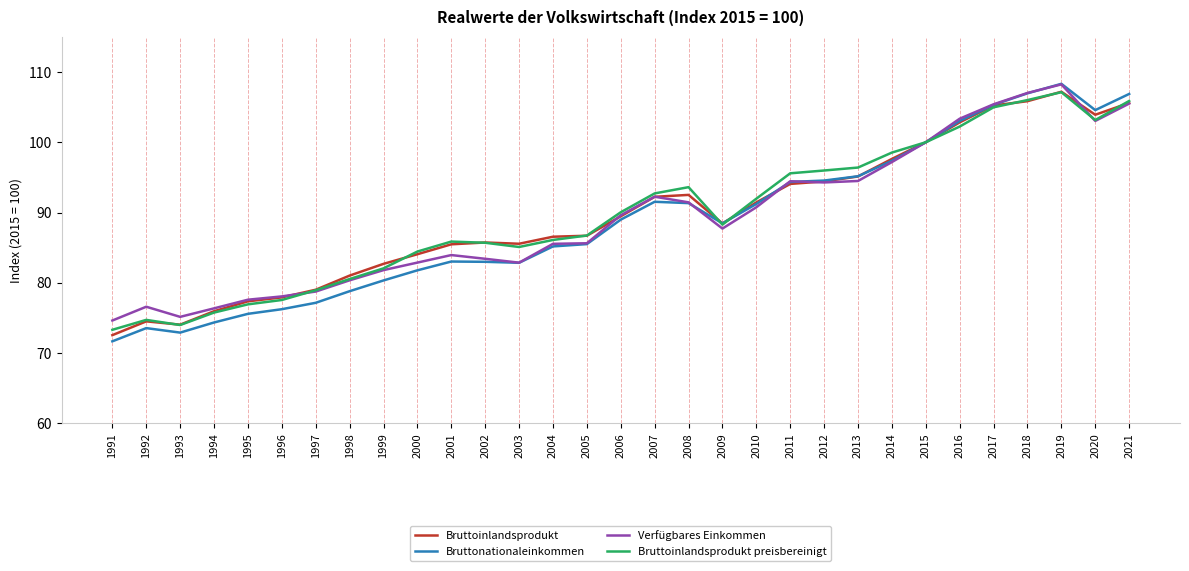

Is the value of Verfügbares Einkommen at 2004 greater than the value of Bruttoinlandsprodukt preisbereinigt at 2019?

No